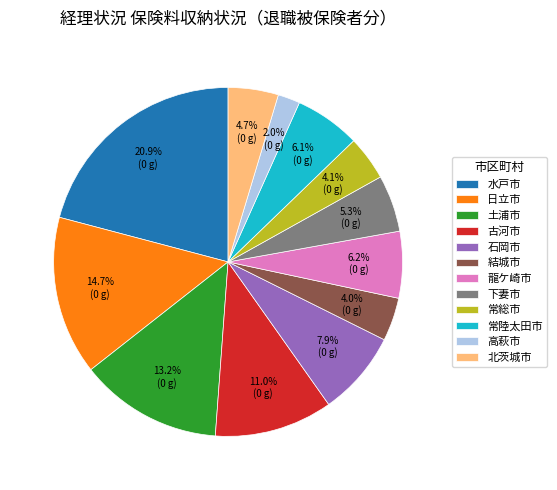

Does 水戸市 account for over 50% of the chart?

No